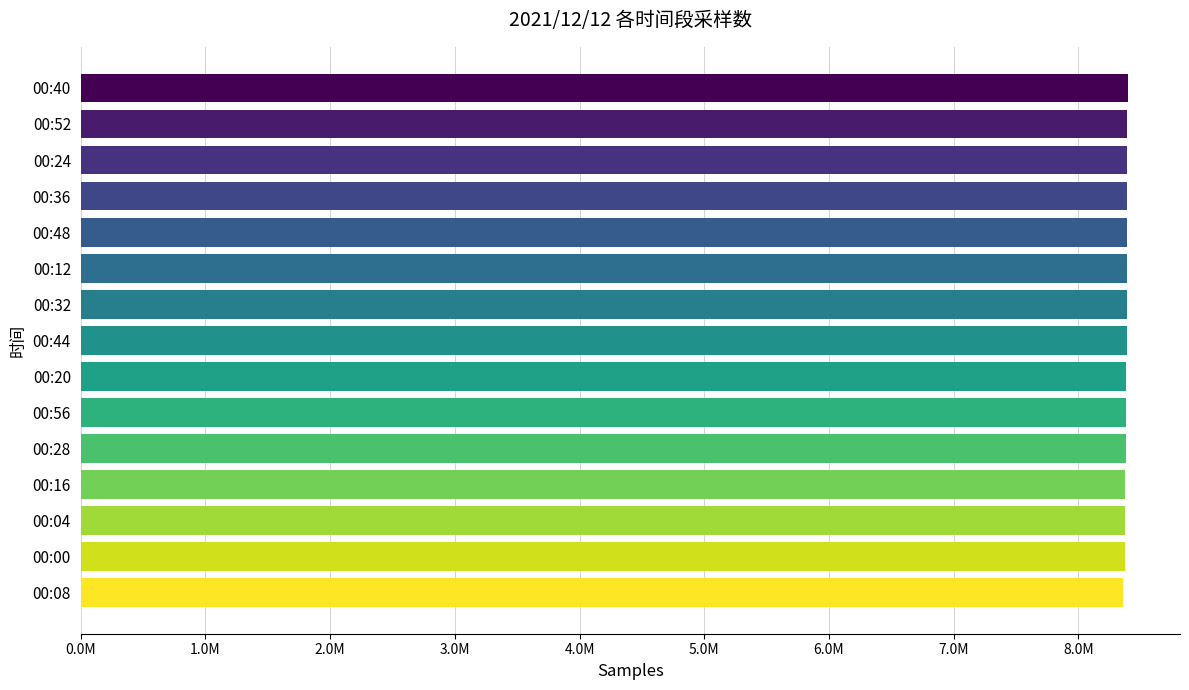

Where does the data first go above 8386724?

00:40